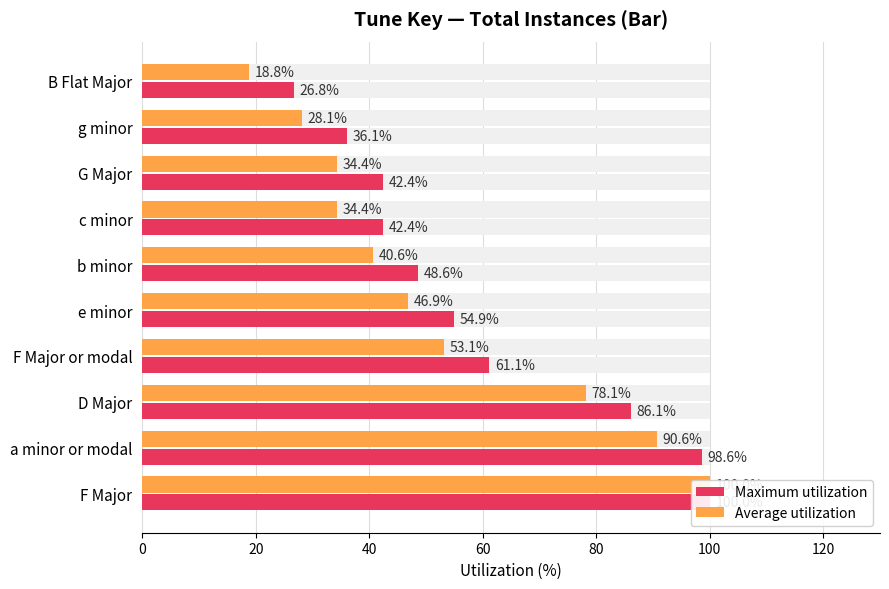

What is the difference between the maximum and minimum values in the Maximum utilization series?

73.2